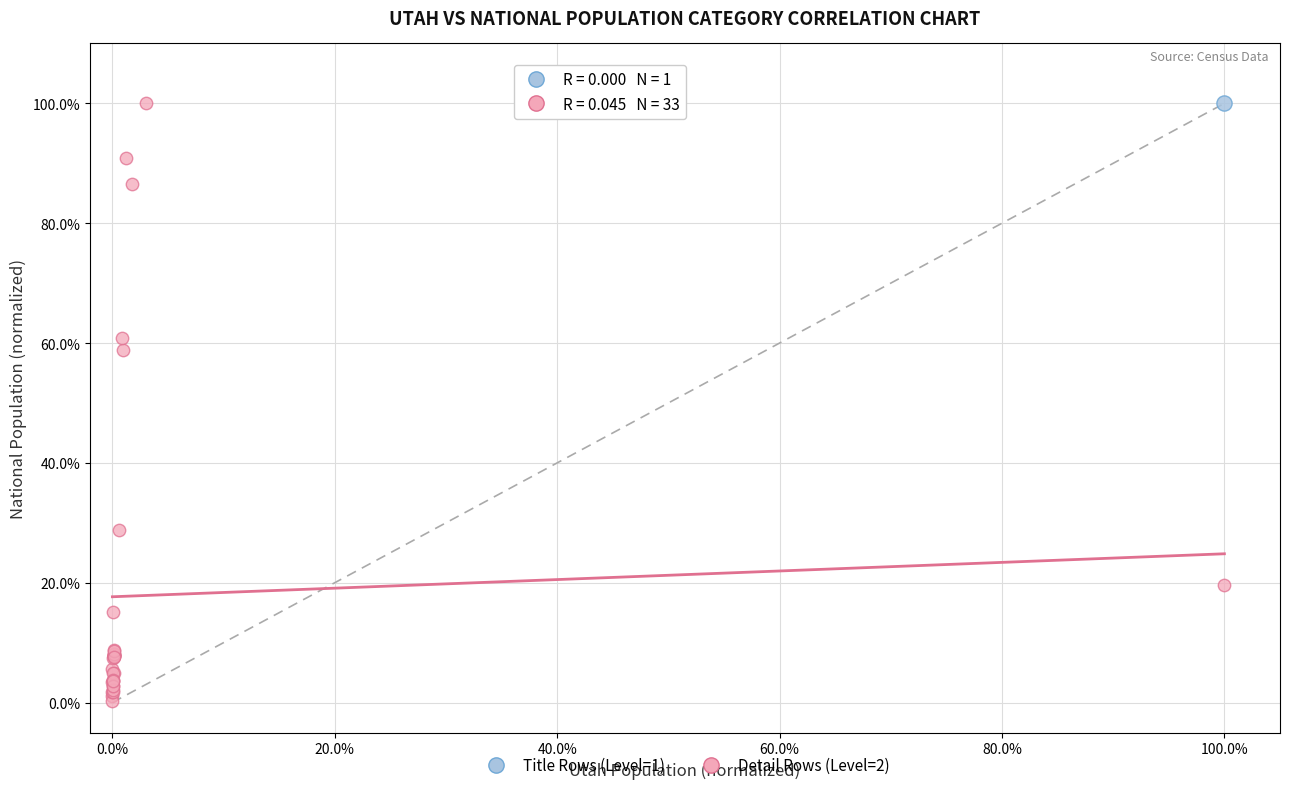

What are all the series names shown in the legend?

Title Rows (Level=1), Detail Rows (Level=2)